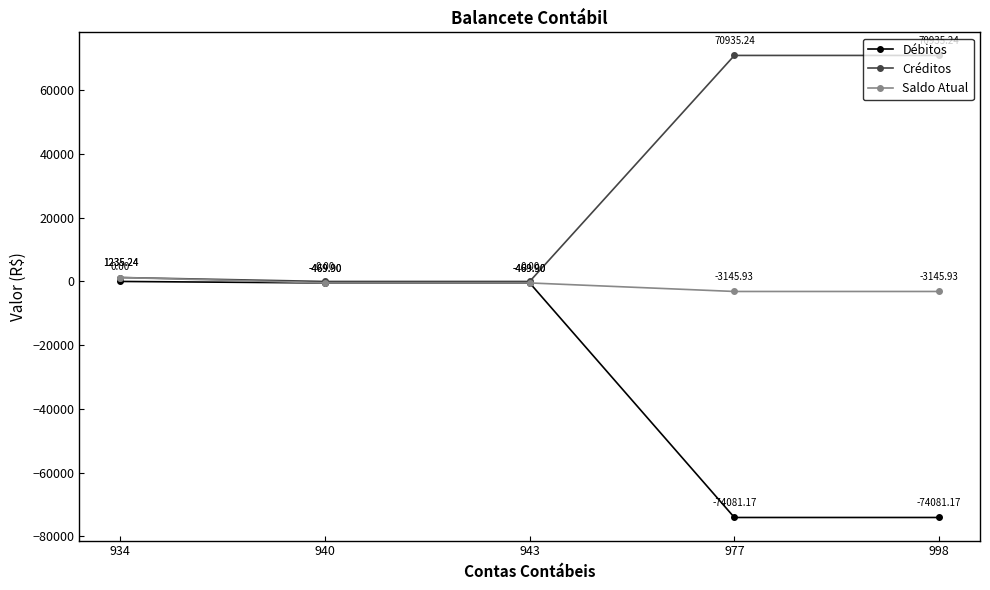

What is the minimum value shown in the chart?

-74081.2